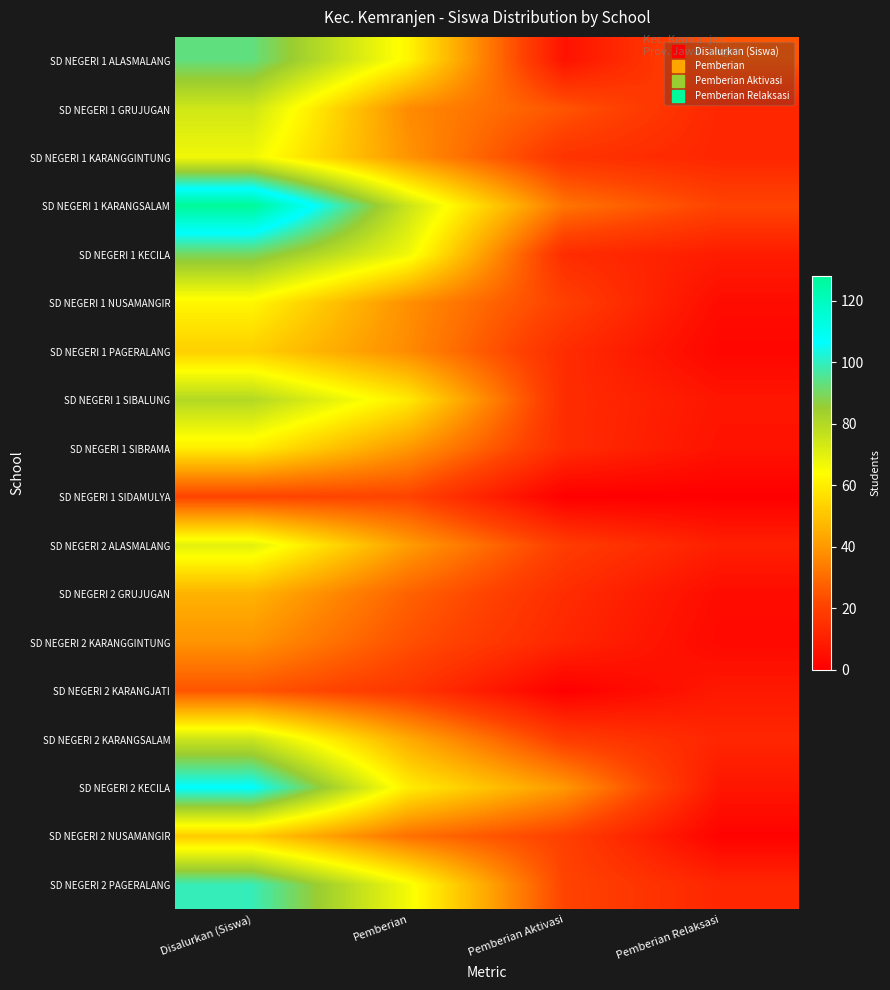

Reading right to left, extract all data points from this chart.

SD NEGERI 1 ALASMALANG: Pemberian Relaksasi=25	Pemberian Aktivasi=6	Pemberian=62	Disalurkan (Siswa)=93
SD NEGERI 1 GRUJUGAN: Pemberian Relaksasi=12	Pemberian Aktivasi=25	Pemberian=37	Disalurkan (Siswa)=74
SD NEGERI 1 KARANGGINTUNG: Pemberian Relaksasi=12	Pemberian Aktivasi=16	Pemberian=39	Disalurkan (Siswa)=67
SD NEGERI 1 KARANGSALAM: Pemberian Relaksasi=21	Pemberian Aktivasi=32	Pemberian=75	Disalurkan (Siswa)=128
SD NEGERI 1 KECILA: Pemberian Relaksasi=9	Pemberian Aktivasi=14	Pemberian=67	Disalurkan (Siswa)=90
SD NEGERI 1 NUSAMANGIR: Pemberian Relaksasi=4	Pemberian Aktivasi=20	Pemberian=38	Disalurkan (Siswa)=62
SD NEGERI 1 PAGERALANG: Pemberian Relaksasi=2	Pemberian Aktivasi=14	Pemberian=37	Disalurkan (Siswa)=53
SD NEGERI 1 SIBALUNG: Pemberian Relaksasi=7	Pemberian Aktivasi=14	Pemberian=59	Disalurkan (Siswa)=80
SD NEGERI 1 SIBRAMA: Pemberian Relaksasi=6	Pemberian Aktivasi=14	Pemberian=40	Disalurkan (Siswa)=60
SD NEGERI 1 SIDAMULYA: Pemberian Relaksasi=0	Pemberian Aktivasi=0	Pemberian=21	Disalurkan (Siswa)=21
SD NEGERI 2 ALASMALANG: Pemberian Relaksasi=10	Pemberian Aktivasi=19	Pemberian=41	Disalurkan (Siswa)=70
SD NEGERI 2 GRUJUGAN: Pemberian Relaksasi=4	Pemberian Aktivasi=14	Pemberian=28	Disalurkan (Siswa)=46
SD NEGERI 2 KARANGGINTUNG: Pemberian Relaksasi=3	Pemberian Aktivasi=12	Pemberian=24	Disalurkan (Siswa)=39
SD NEGERI 2 KARANGJATI: Pemberian Relaksasi=8	Pemberian Aktivasi=0	Pemberian=17	Disalurkan (Siswa)=25
SD NEGERI 2 KARANGSALAM: Pemberian Relaksasi=12	Pemberian Aktivasi=19	Pemberian=44	Disalurkan (Siswa)=75
SD NEGERI 2 KECILA: Pemberian Relaksasi=7	Pemberian Aktivasi=40	Pemberian=60	Disalurkan (Siswa)=107
SD NEGERI 2 NUSAMANGIR: Pemberian Relaksasi=1	Pemberian Aktivasi=20	Pemberian=31	Disalurkan (Siswa)=52
SD NEGERI 2 PAGERALANG: Pemberian Relaksasi=12	Pemberian Aktivasi=21	Pemberian=66	Disalurkan (Siswa)=99